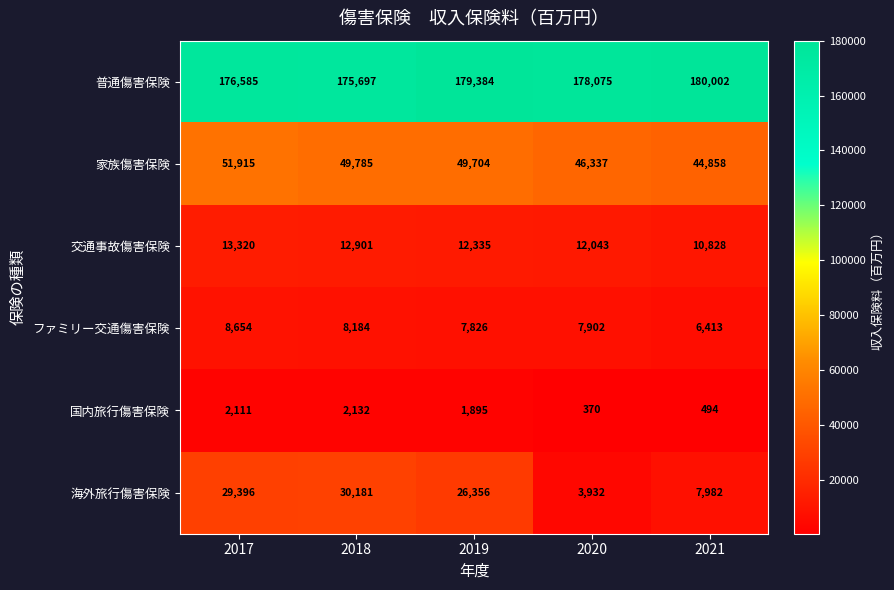

Which series has the largest total across all categories?

普通傷害保険